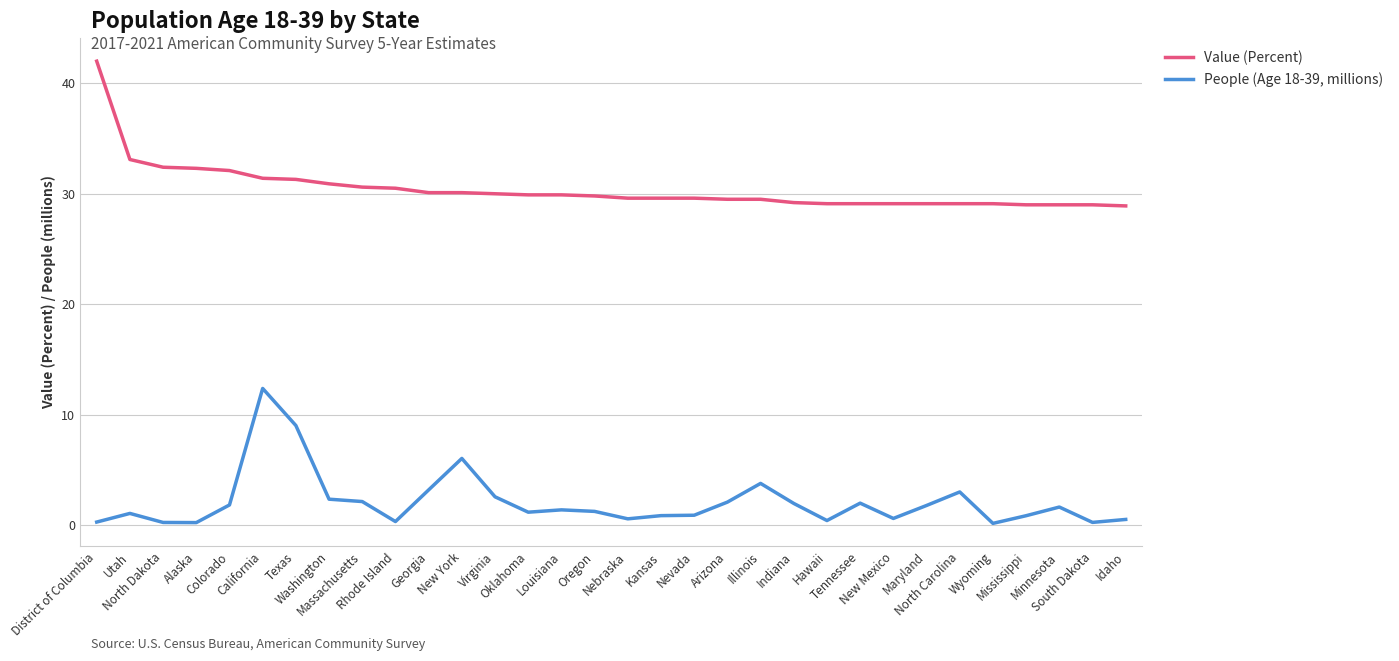

What is the difference between the maximum and minimum values in the People (Age 18-39, millions) series?

12.2